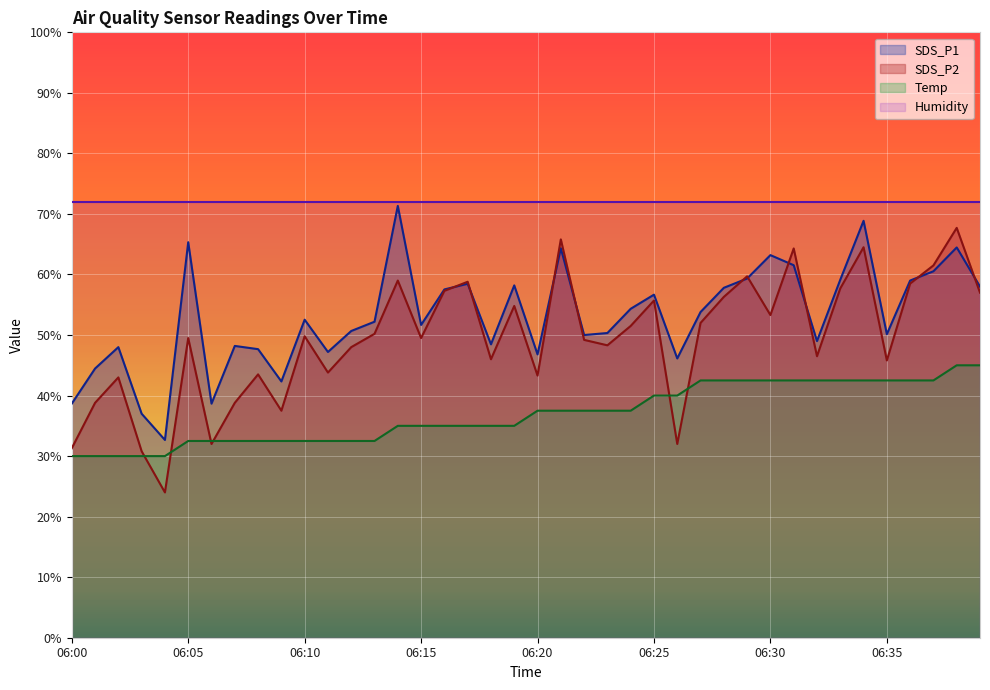

What are all the series names shown in the legend?

SDS_P1, SDS_P2, Temp, Humidity